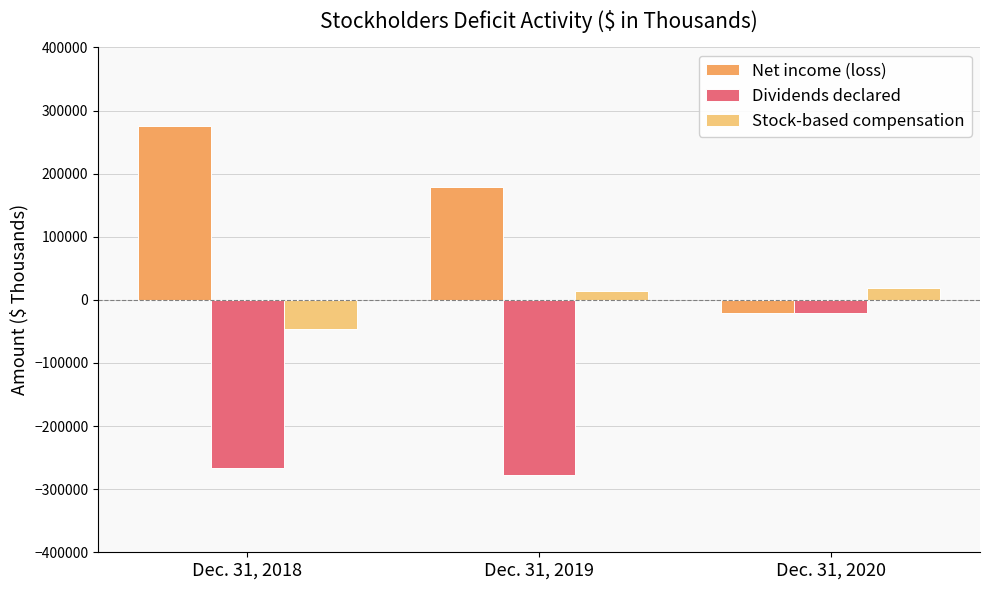

Reading right to left, list all the values displayed in this chart.

Net income (loss): Dec. 31, 2020=-21165	Dec. 31, 2019=179065	Dec. 31, 2018=275996
Dividends declared: Dec. 31, 2020=-21165	Dec. 31, 2019=-277523	Dec. 31, 2018=-265755
Stock-based compensation: Dec. 31, 2020=19530	Dec. 31, 2019=13274	Dec. 31, 2018=-46684